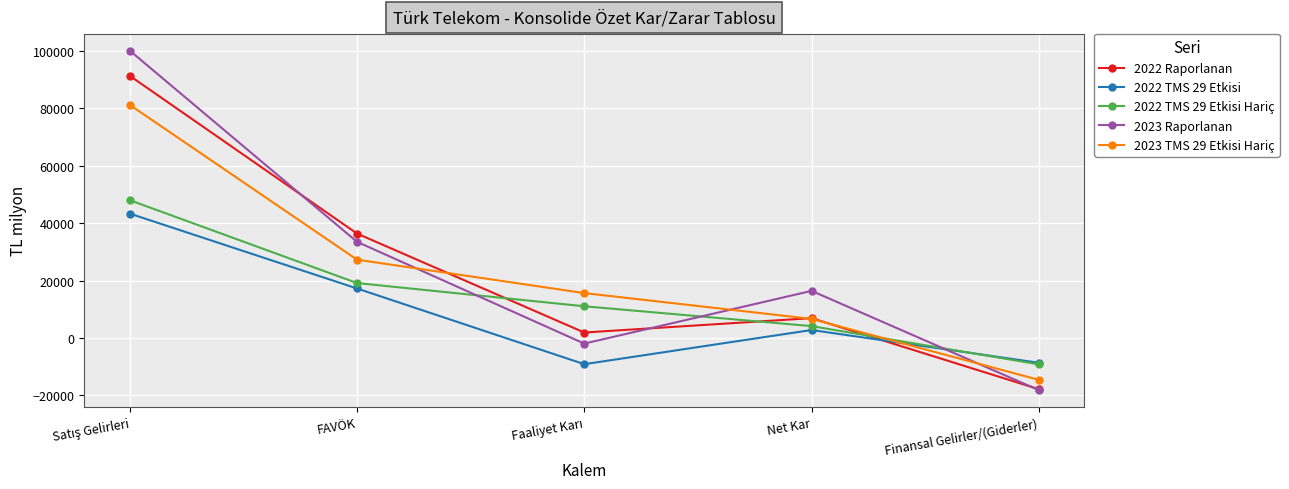

After their last crossing, which series has the higher values: 2023 TMS 29 Etkisi Hariç or 2023 Raporlanan?

2023 TMS 29 Etkisi Hariç